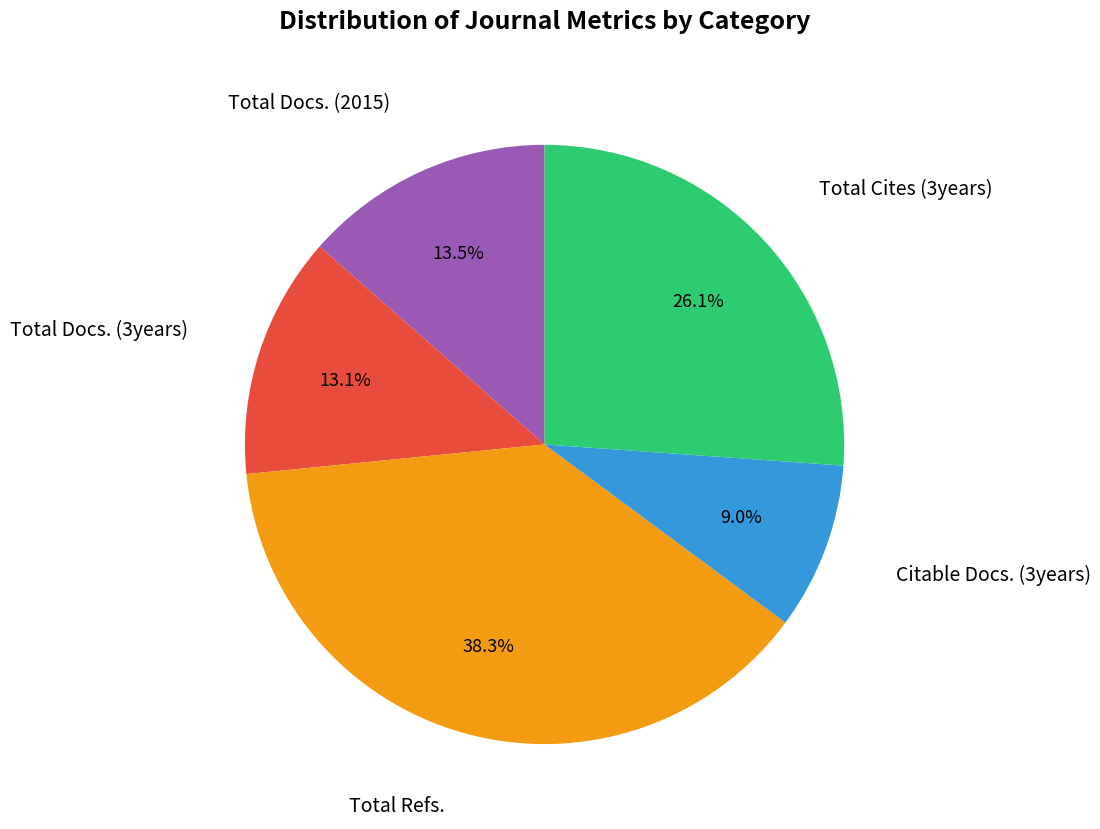

Combined, what portion of the pie is Total Docs. (3years) and Total Cites (3years)?

39.2%